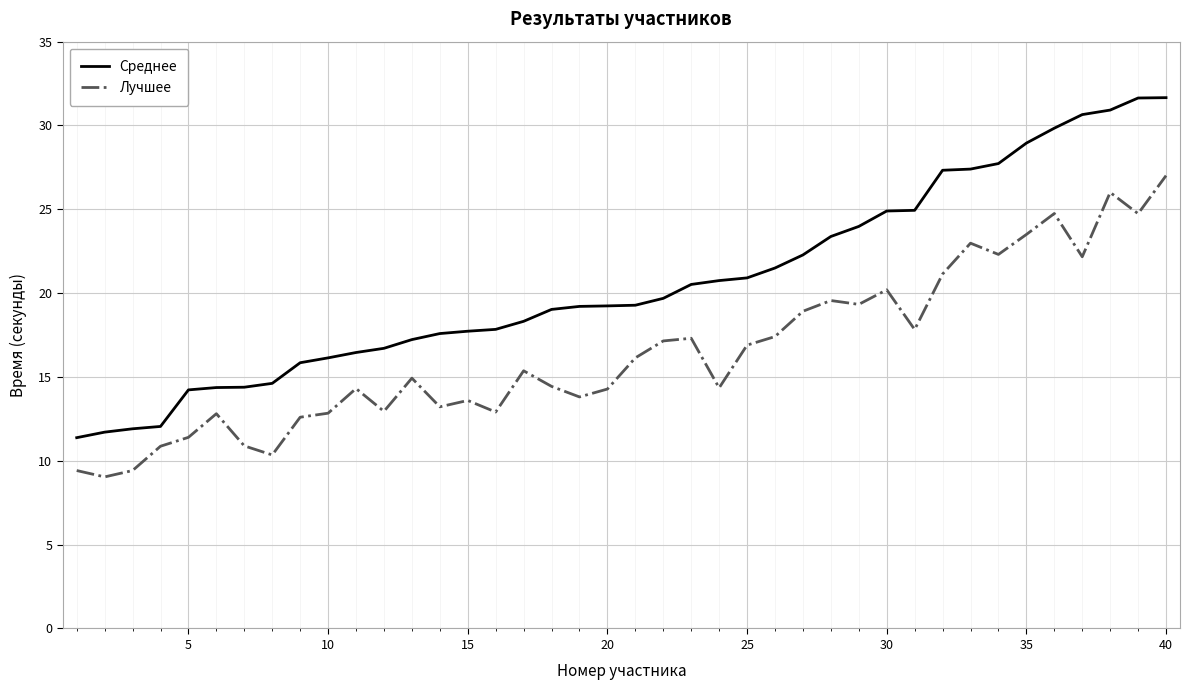

Rank the series by their maximum value, from highest to lowest.

Среднее, Лучшее